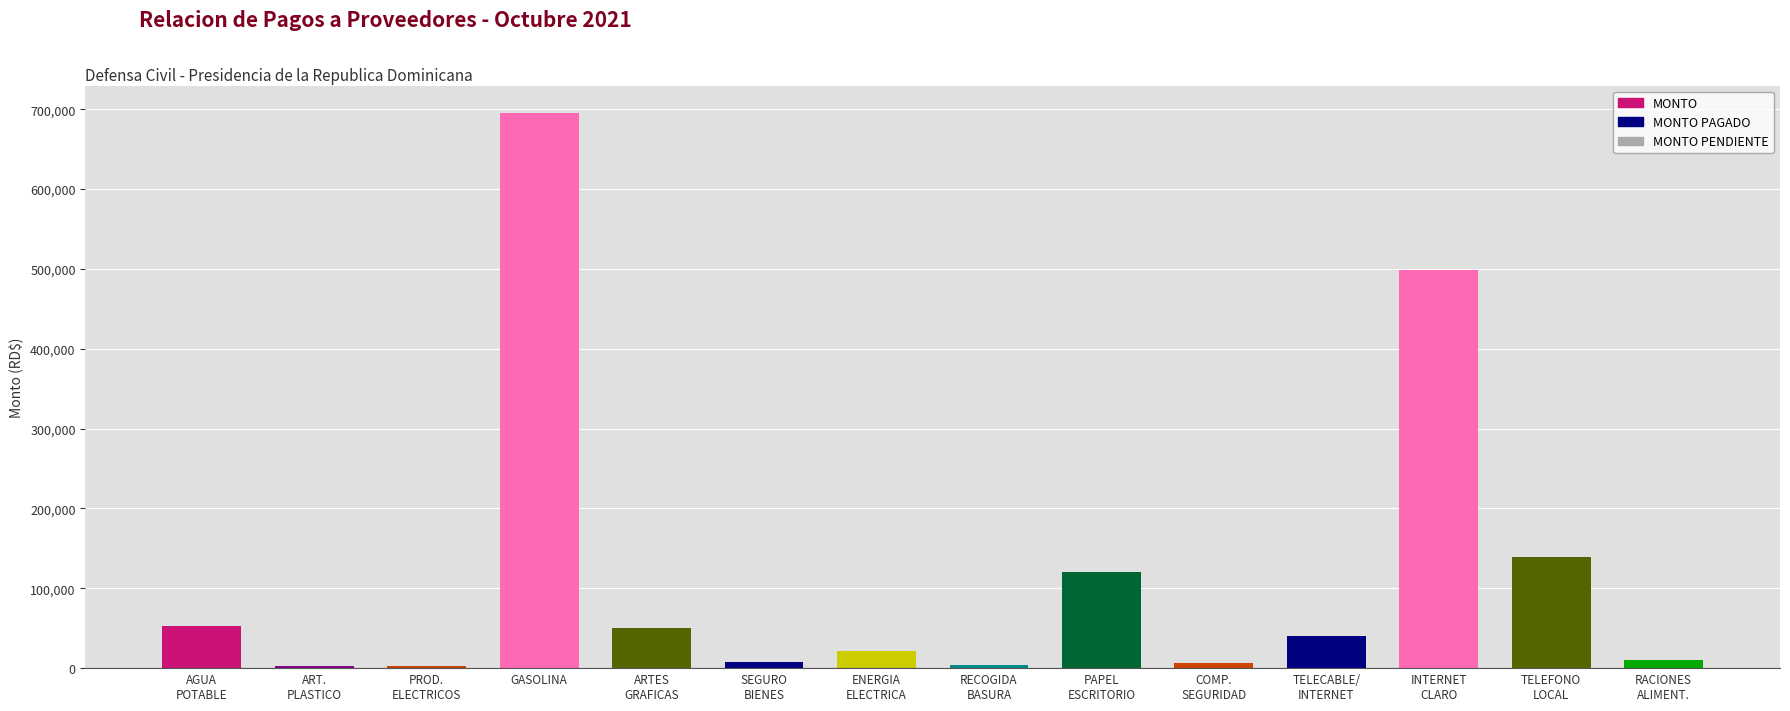

How many values are below 40408?

7